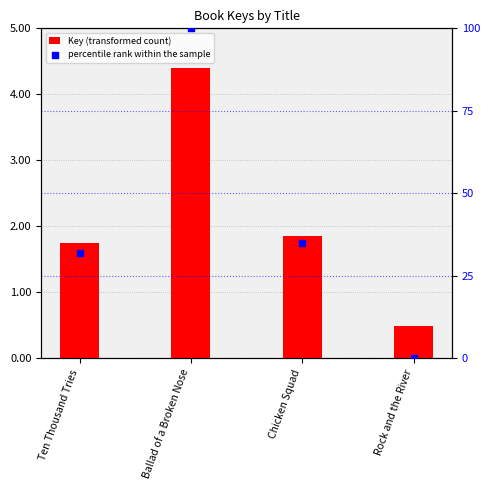

What are all the series names shown in the legend?

Key (transformed count), percentile rank within the sample